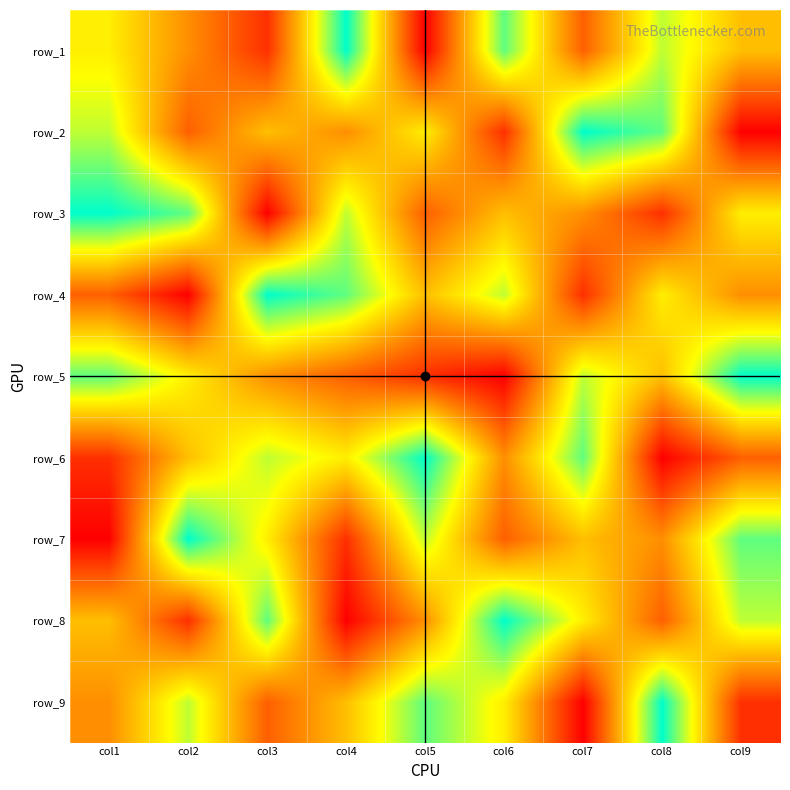

At how many categories does at least one series exceed 4?

9